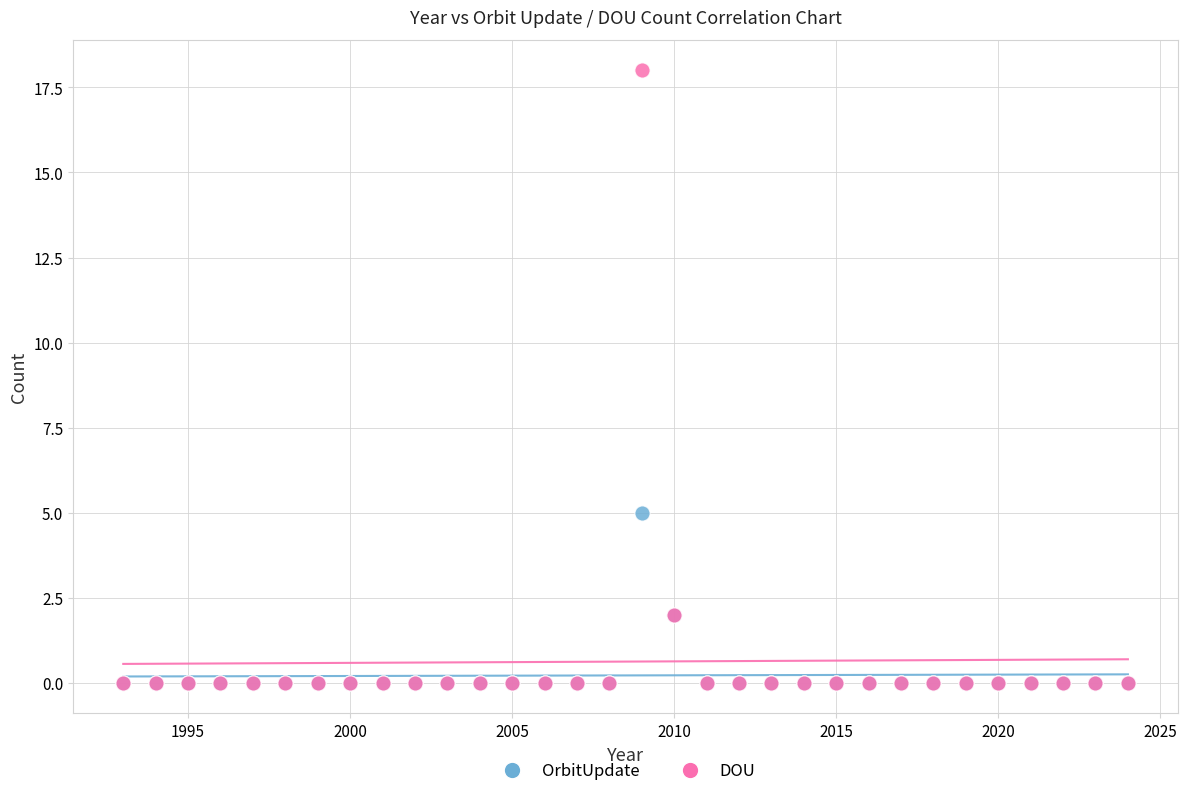

Which series contains the highest Y value?

DOU